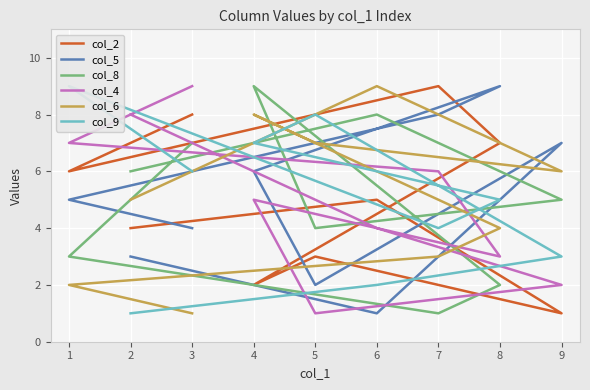

Rank the series at 5 from highest to lowest value.

col_9, col_6, col_8, col_2, col_5, col_4